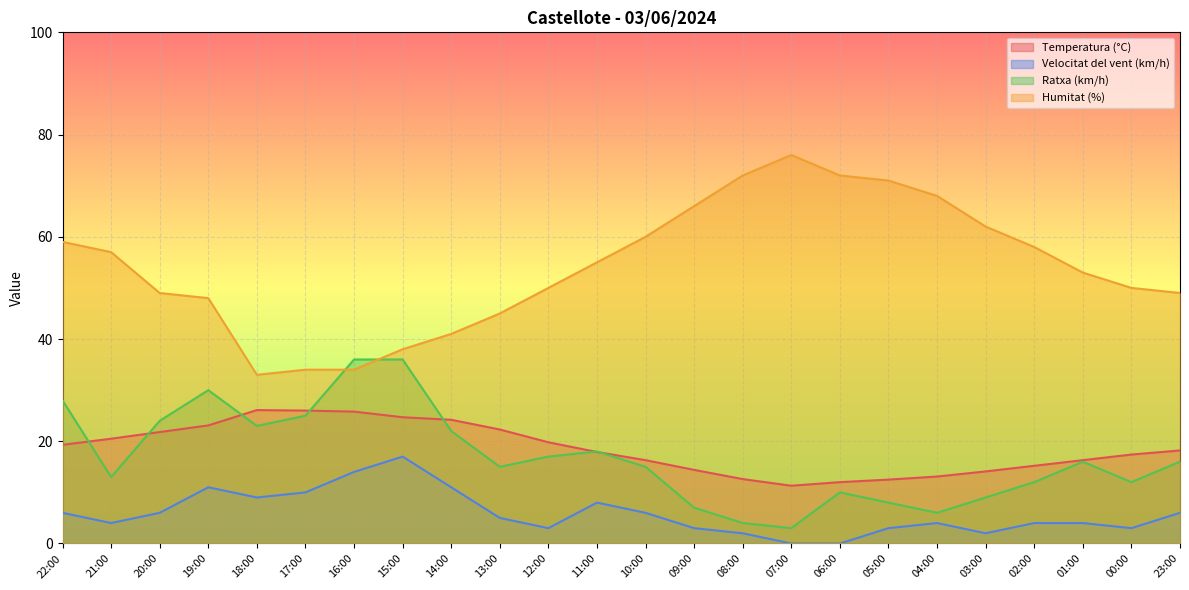

What are all the series names shown in the legend?

Temperatura (°C), Velocitat del vent (km/h), Ratxa (km/h), Humitat (%)